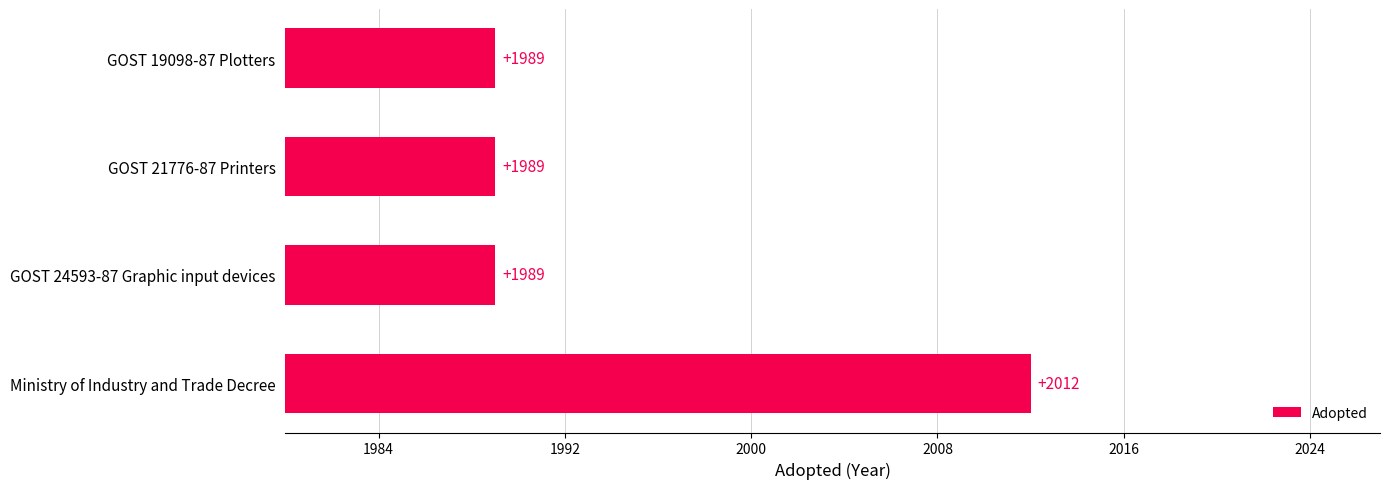

Which label corresponds to the largest value in the chart?

Ministry of Industry and Trade Decree